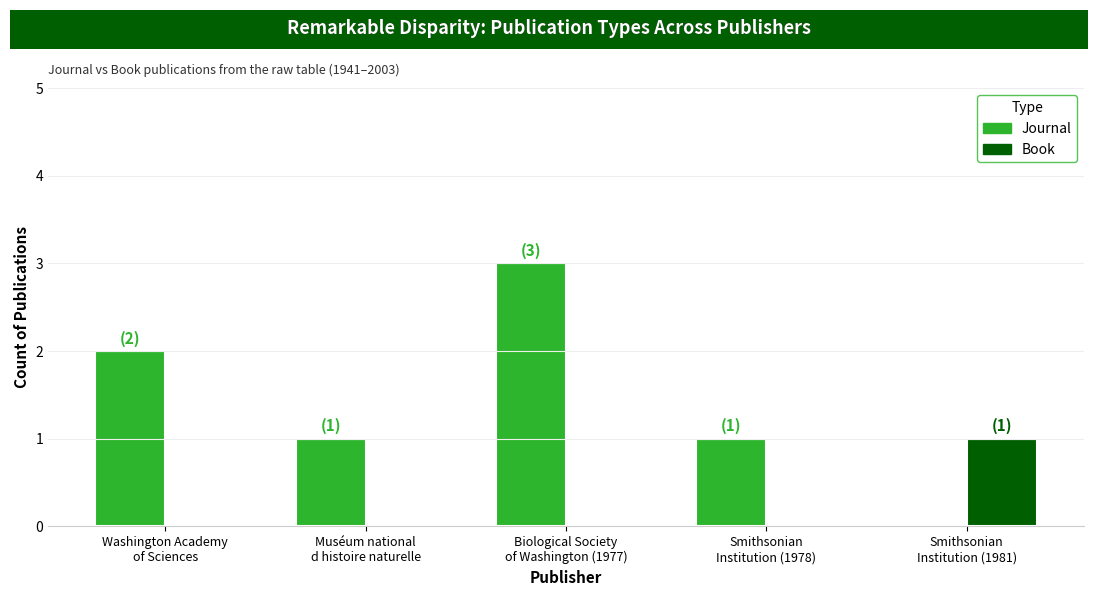

Reading left to right, what are all the values shown in this chart?

Journal: 2	1	3	1	0
Book: 0	0	0	0	1